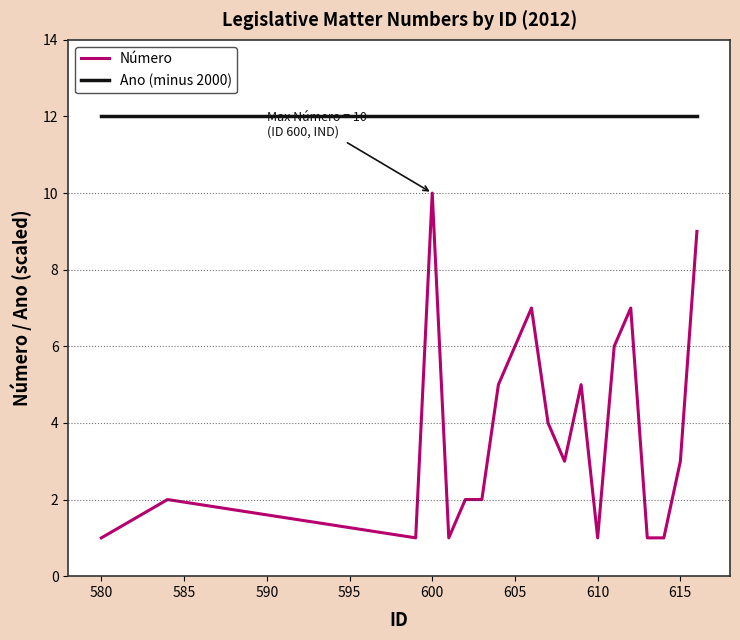

Which series has the largest total across all categories?

Ano (minus 2000)